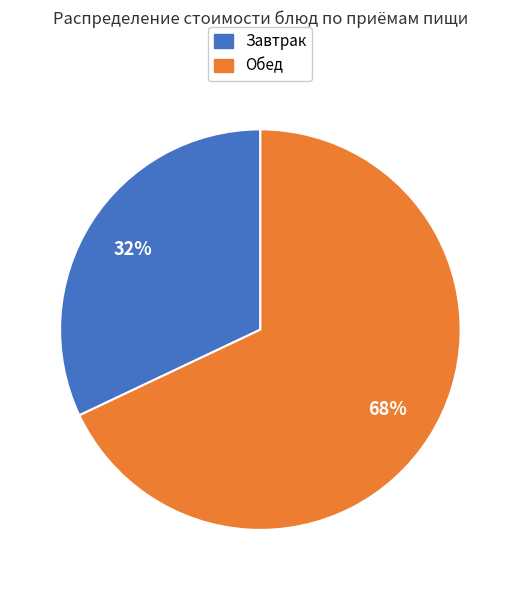

What percentage is the Завтрак slice, to the nearest percent?

32%